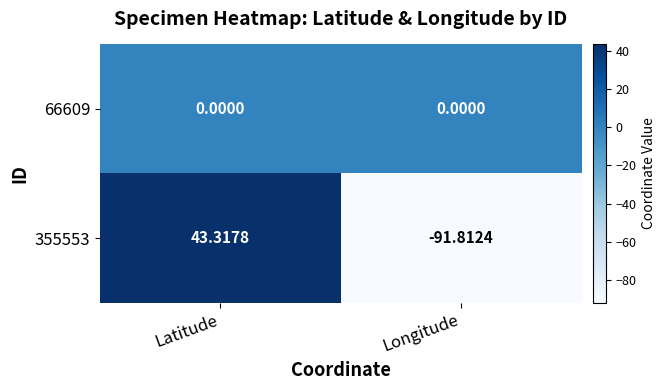

What is the total value across all series at Longitude?

-91.8